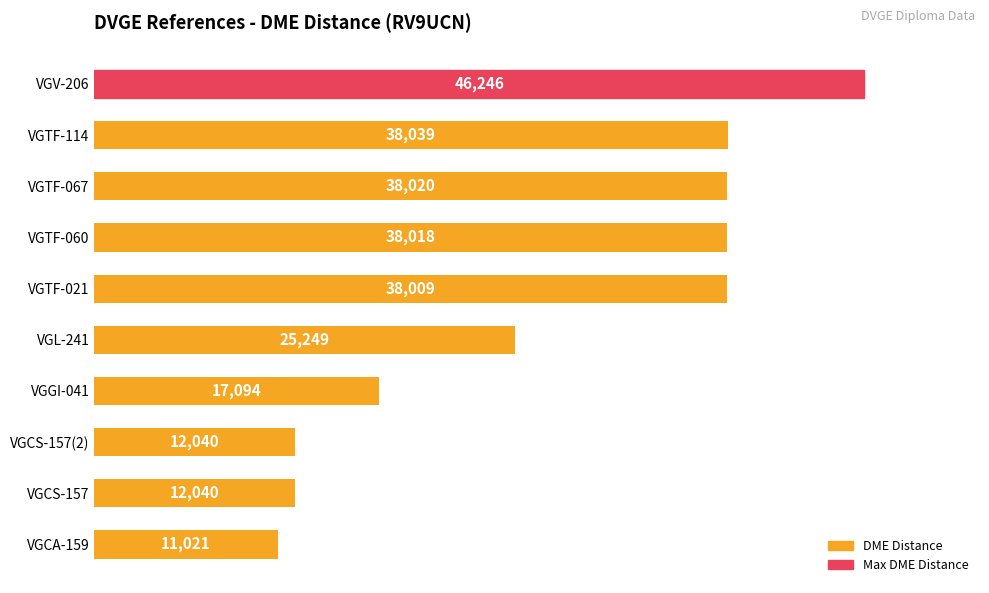

How many bars are there in total?

10